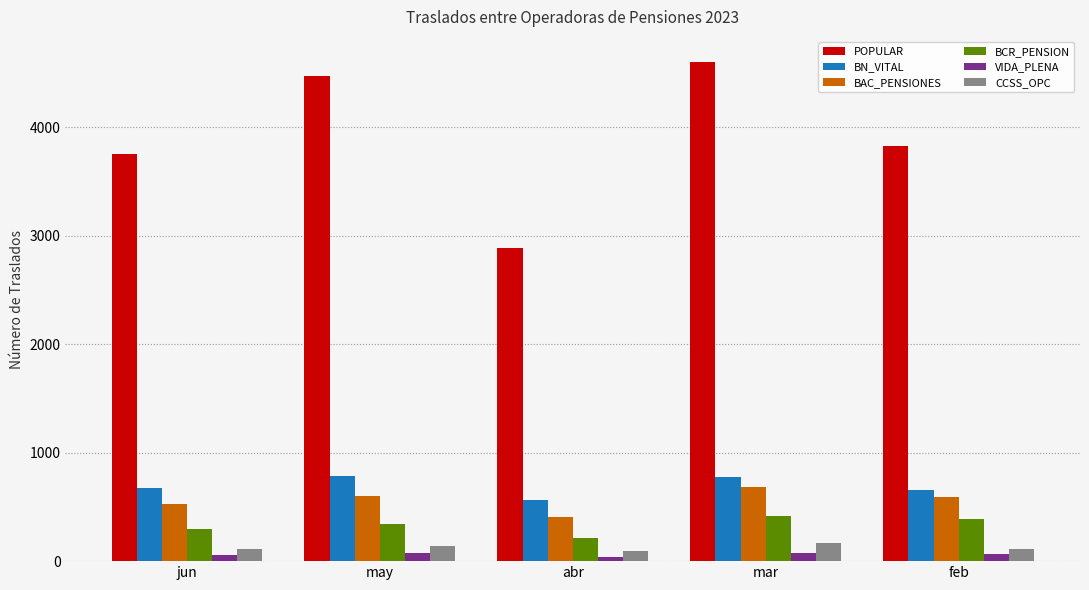

What is the total value across all series at abr?

4201